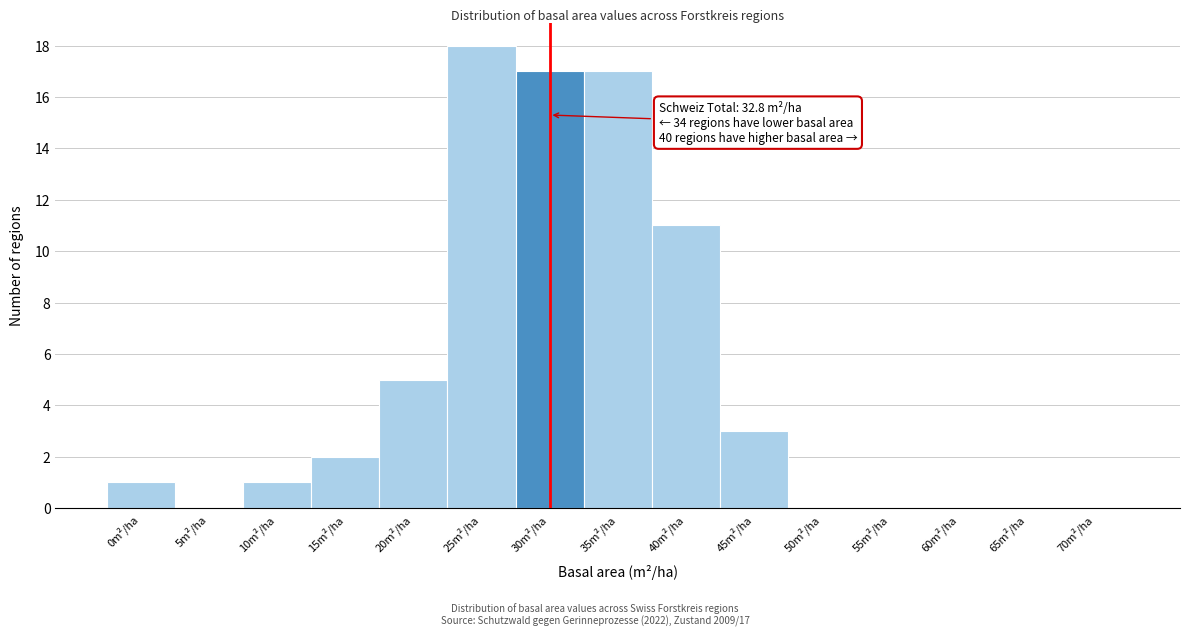

Reading right to left, list all the values displayed in this chart.

70m²/ha=0	65m²/ha=0	60m²/ha=0	55m²/ha=0	50m²/ha=0	45m²/ha=3	40m²/ha=11	35m²/ha=17	30m²/ha=17	25m²/ha=18	20m²/ha=5	15m²/ha=2	10m²/ha=1	5m²/ha=0	0m²/ha=1